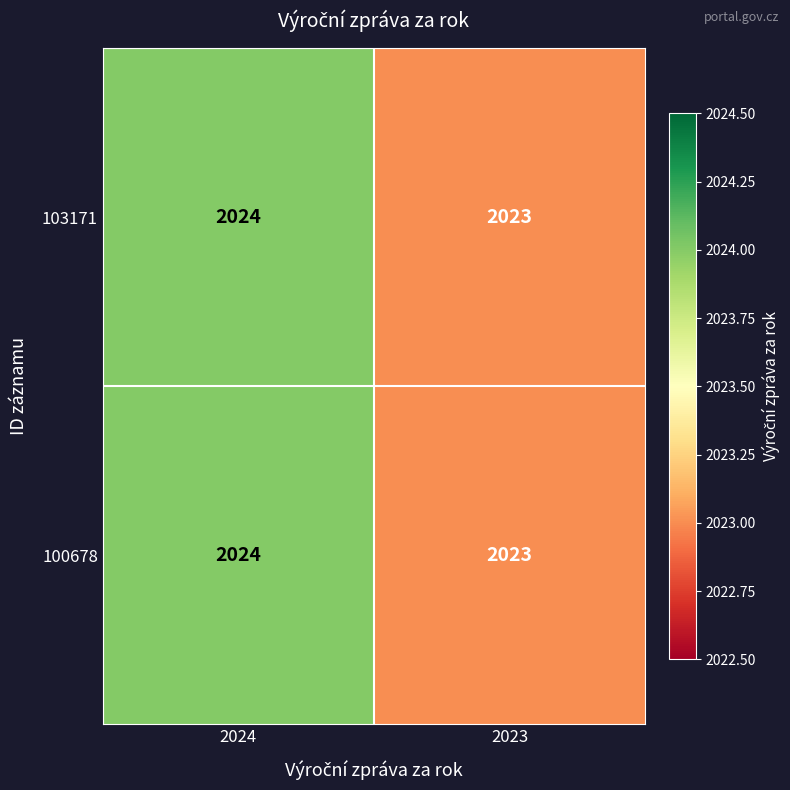

Rank the categories by 103171 value from highest to lowest.

2024, 2023